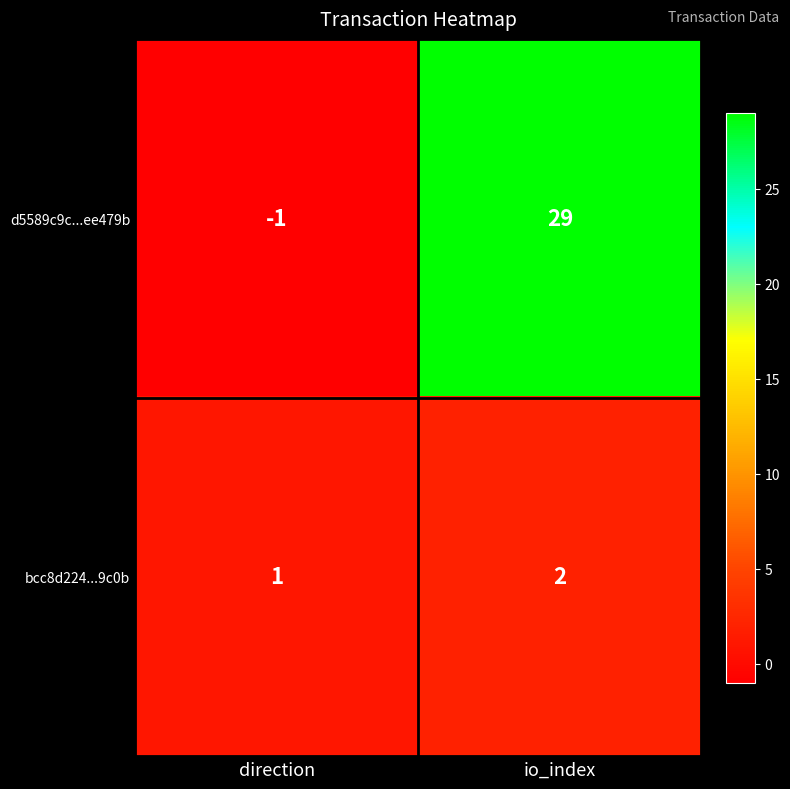

At which category does the chart reach its minimum across all series?

direction